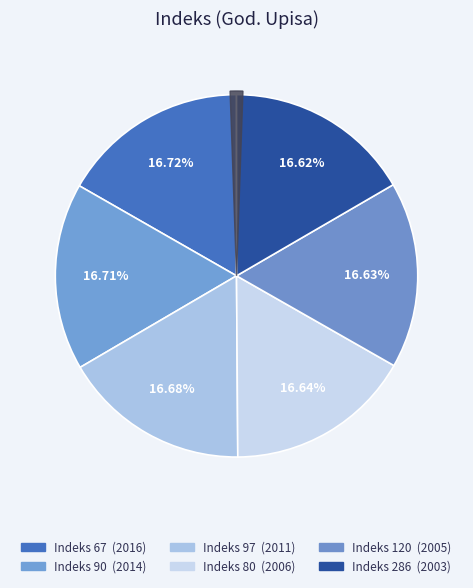

Which slice is the largest?

67